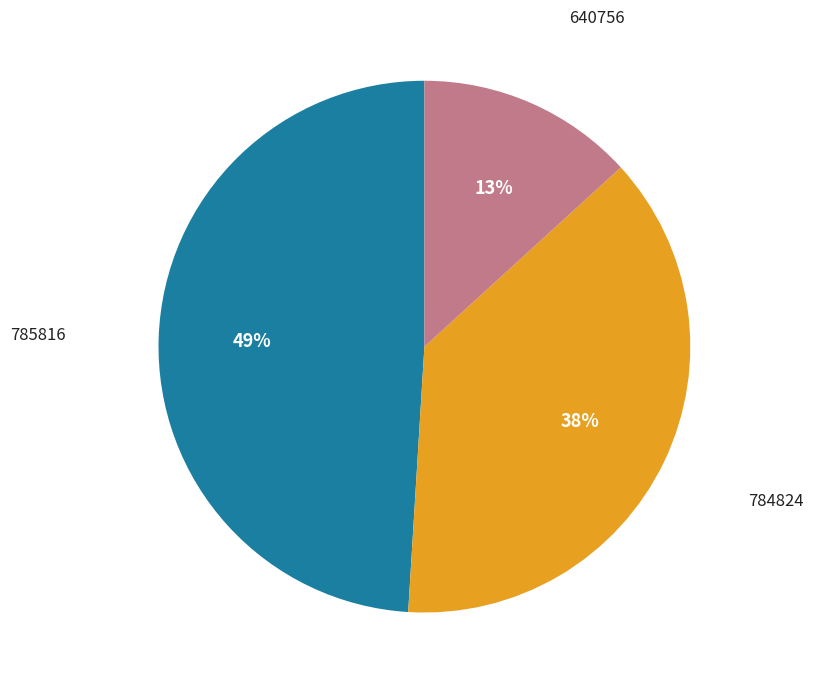

Rank the categories by value from highest to lowest.

785816, 784824, 640756